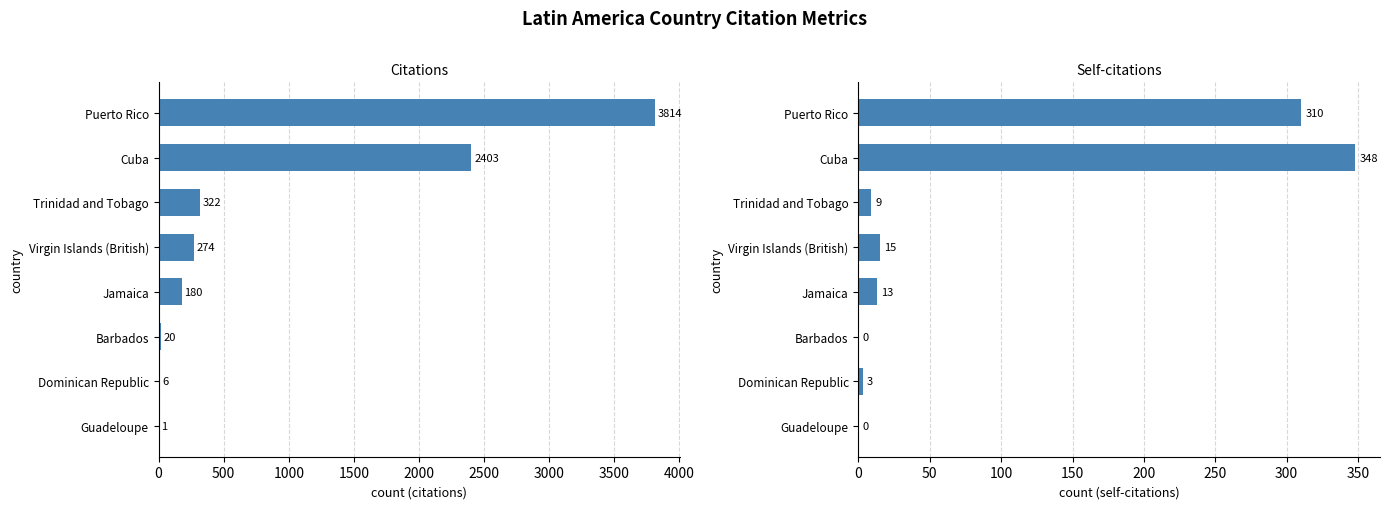

Is the value of Citations at Jamaica greater than the value of Self-citations at Jamaica?

Yes